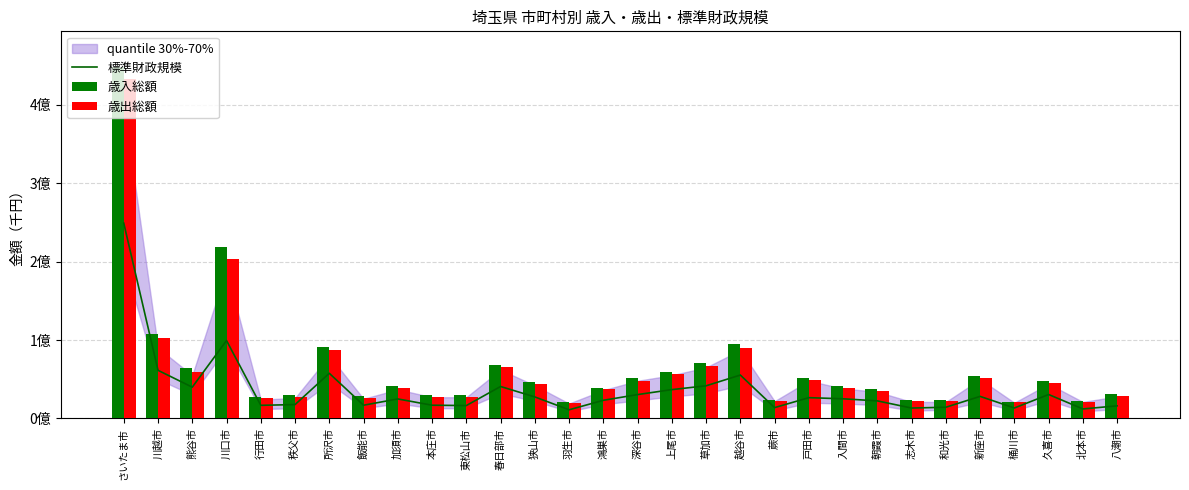

What is the average value of the 歳入総額 series?

64835319